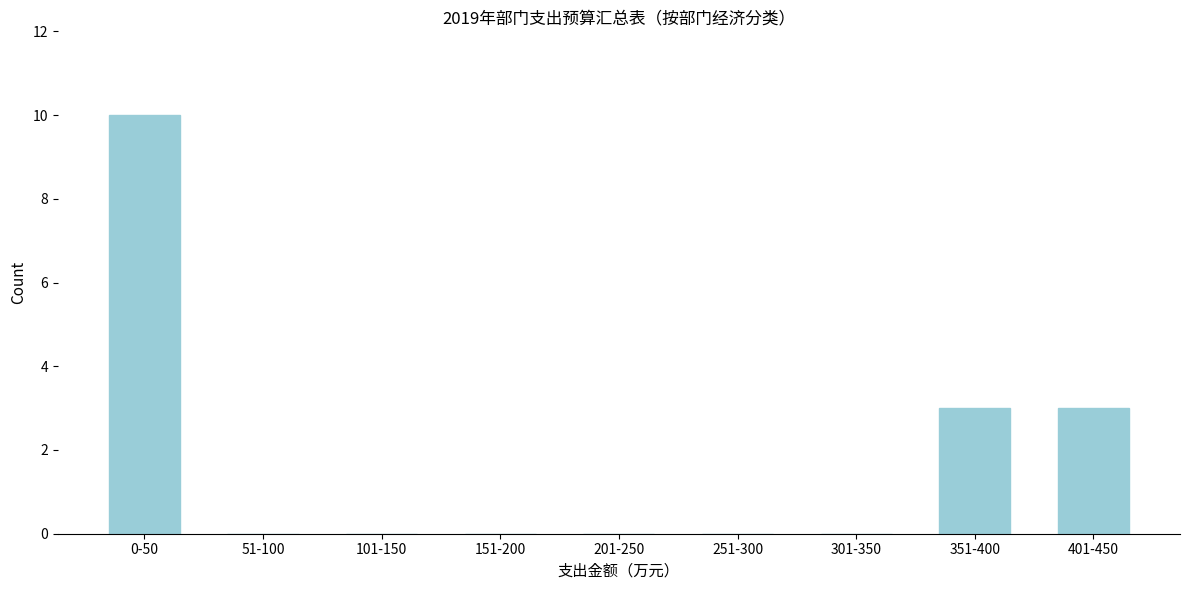

Reading right to left, list all the values displayed in this chart.

401-450=3	351-400=3	301-350=0	251-300=0	201-250=0	151-200=0	101-150=0	51-100=0	0-50=10